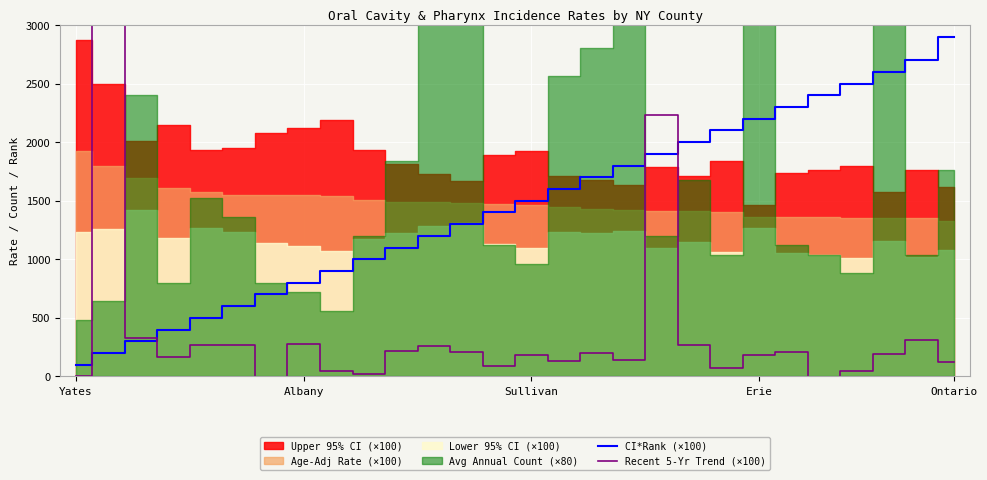

Is it true that CI*Rank (×100) equals 1194 at Albany?

False